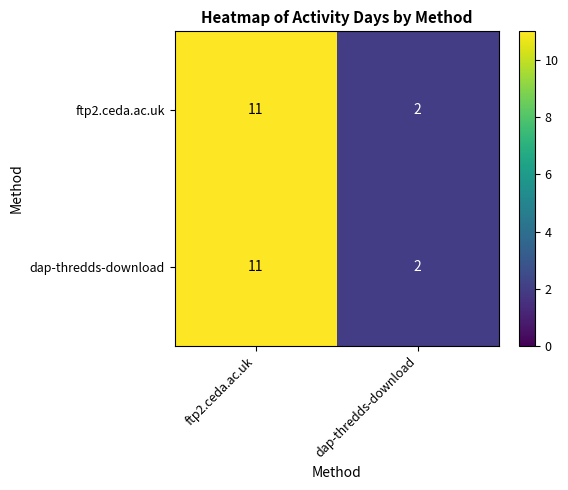

What is the greatest value displayed?

11